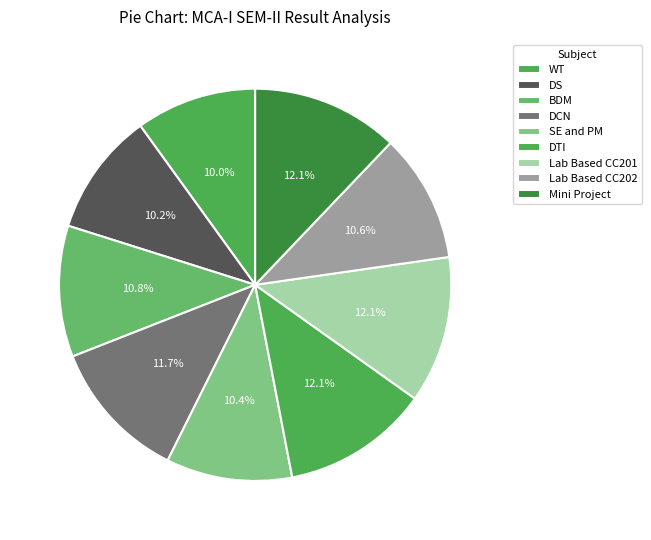

Do DTI and DCN together represent more than half of the pie?

No